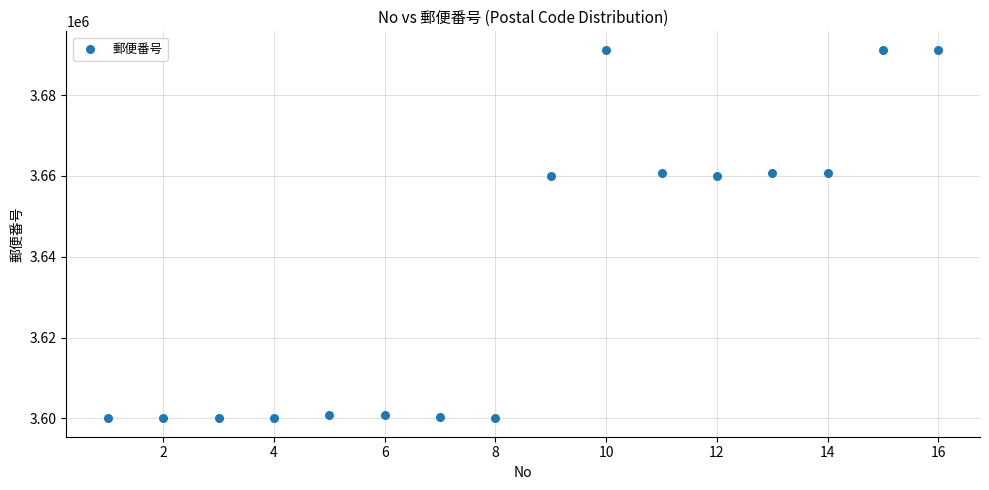

What is the range of X values (max minus min)?

15